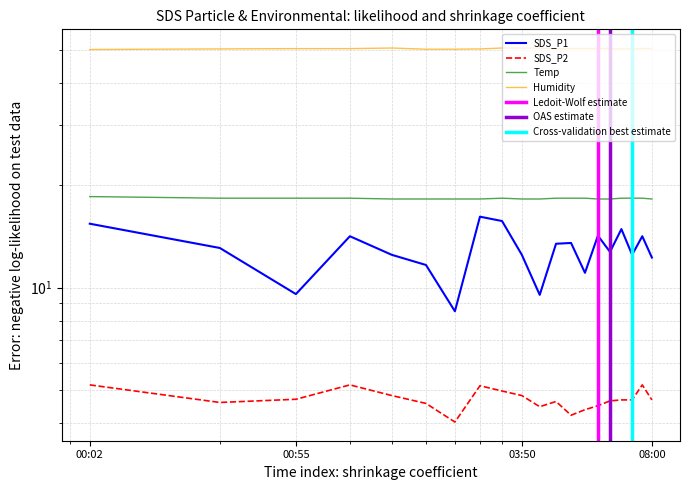

Does the chart display data point markers on the line(s)?

No